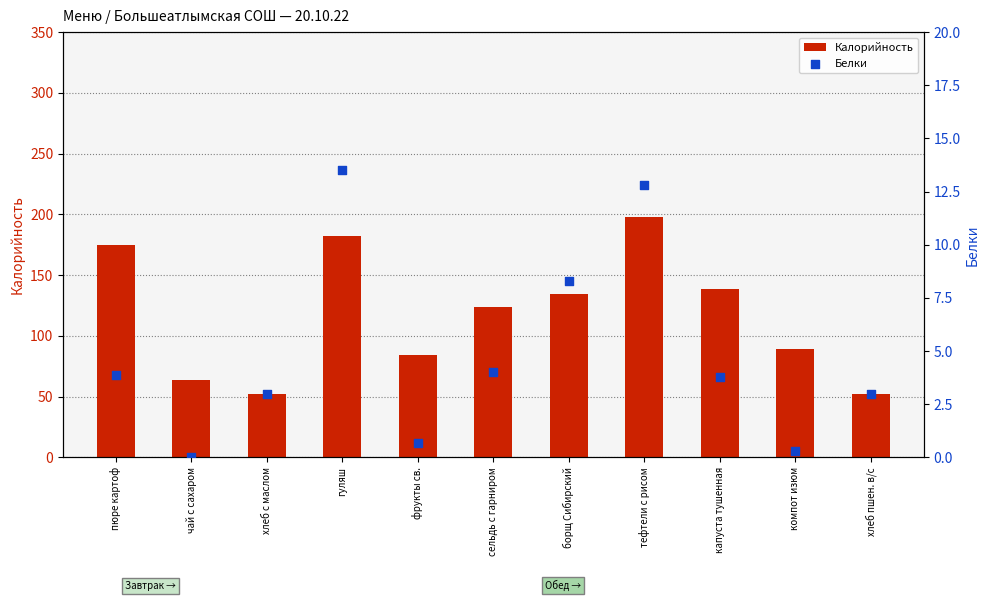

What is the total value across all series at хлеб с маслом?

55.4